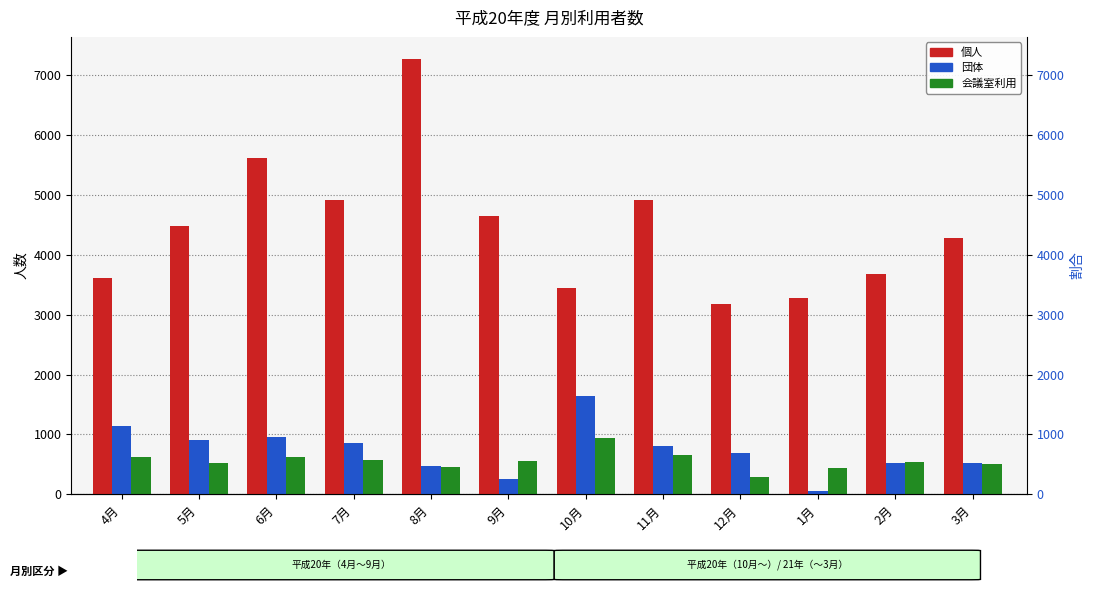

How many data points in 団体 are above 812?

5